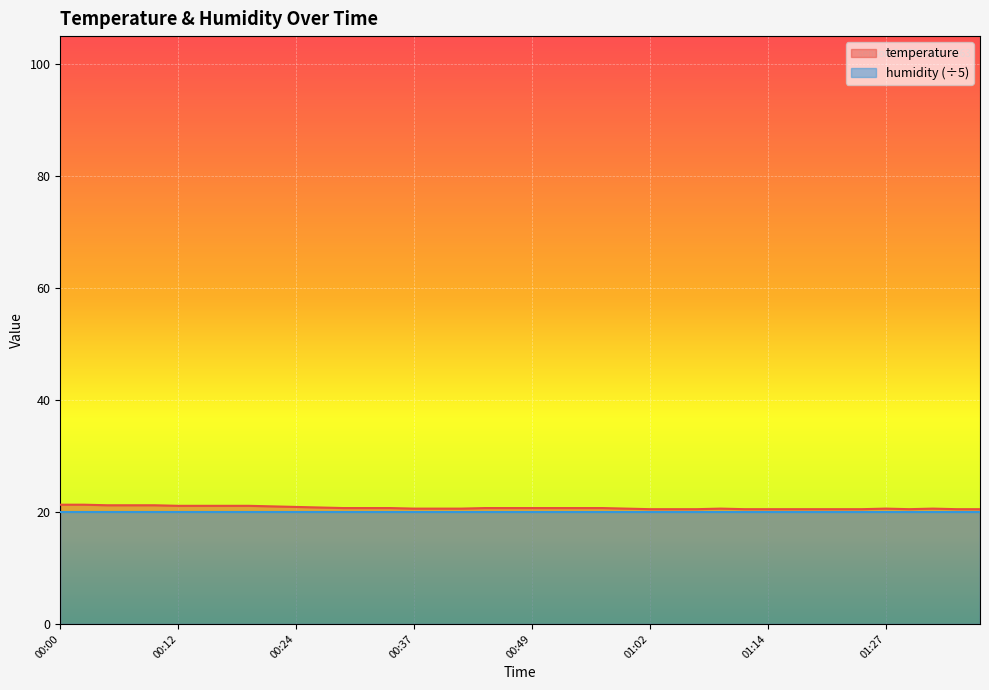

What is the value of the 7th point from the left?

21.1